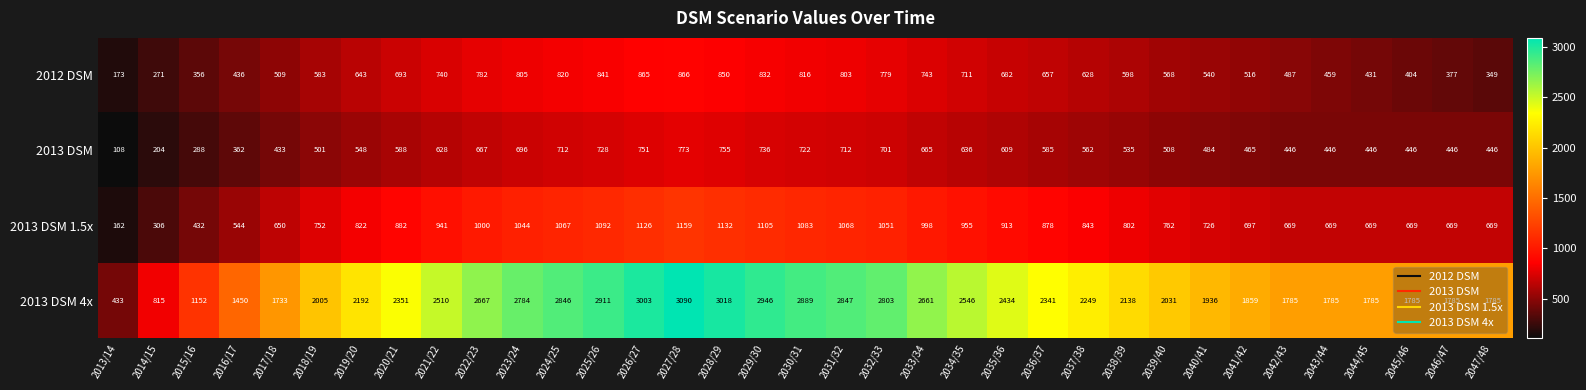

List the series in order of their peak value, lowest first.

2013 DSM, 2012 DSM, 2013 DSM 1.5x, 2013 DSM 4x